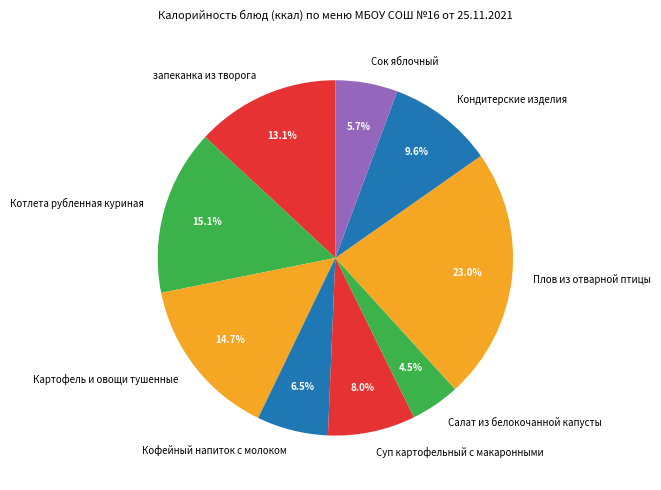

What is the ratio of the value at Салат из белокочанной капусты to the value at Суп картофельный с макаронными?

0.6